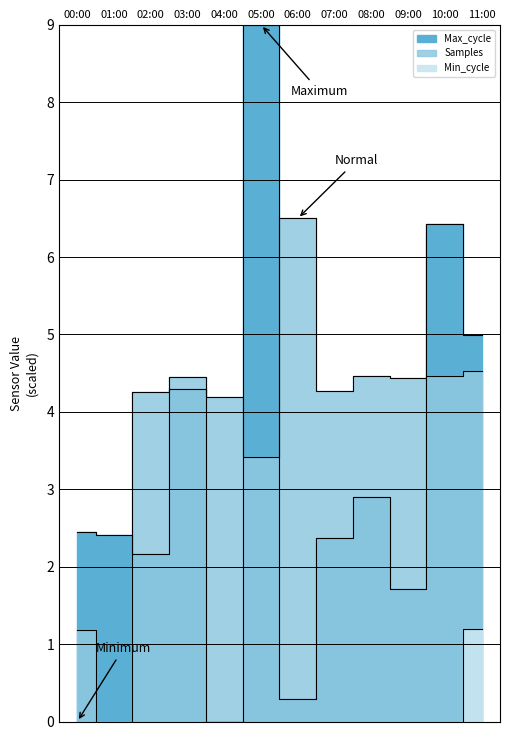

True or false: Min_cycle has more than 1 points higher than both neighbors.

False